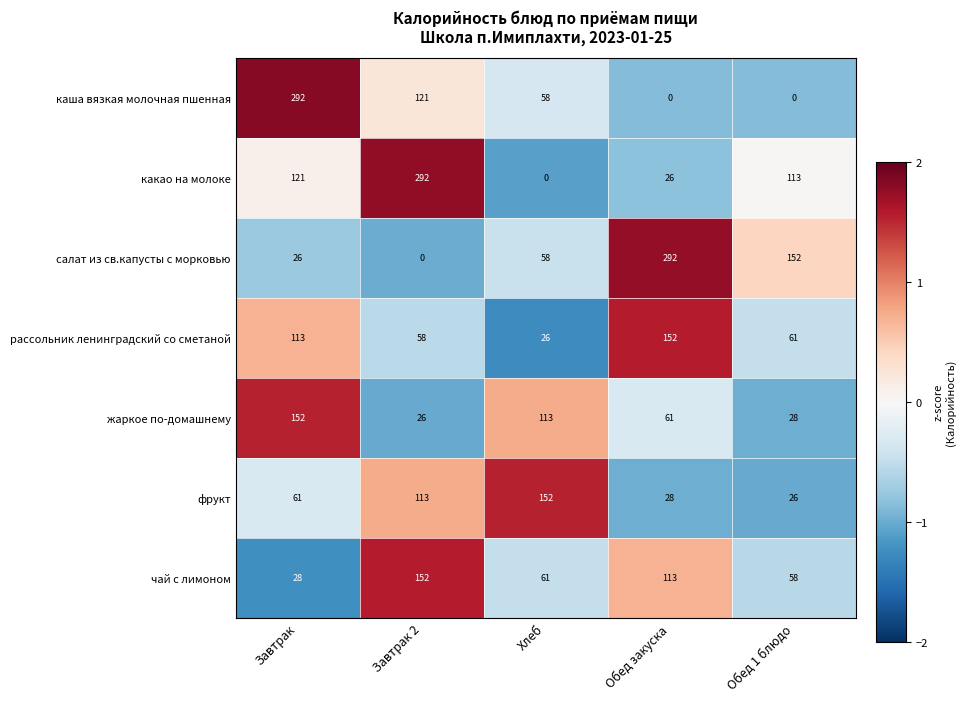

Which series has the largest total across all categories?

какао на молоке